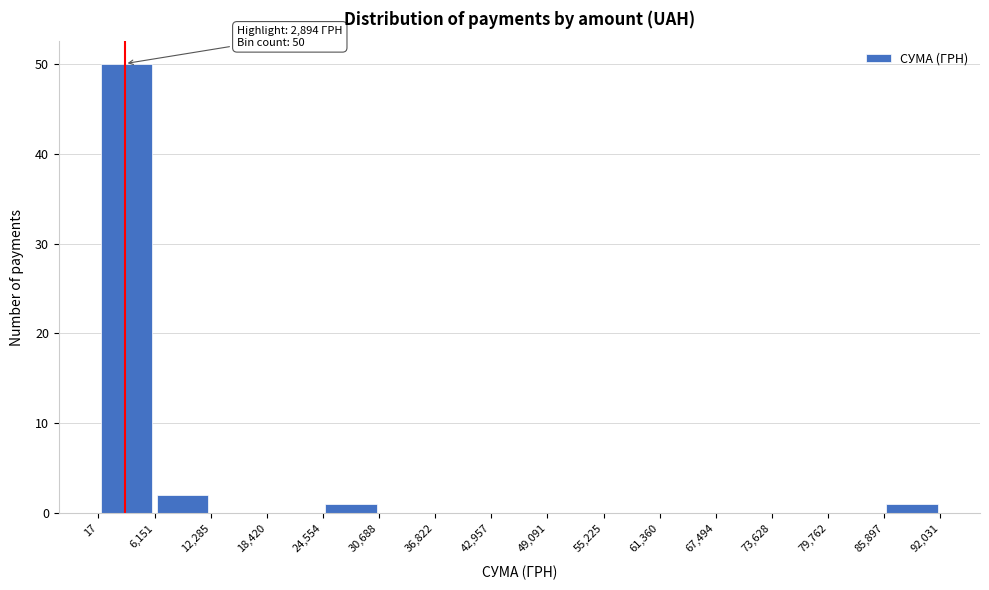

Which range on the x-axis has the tallest bar?

17 to 6,151